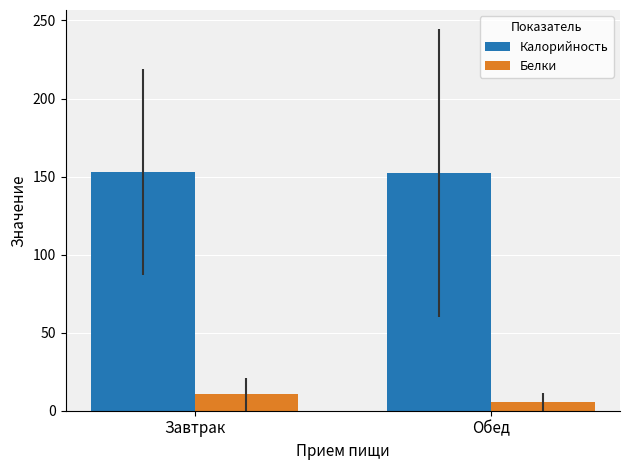

List the series in order of their peak value, lowest first.

Белки, Калорийность